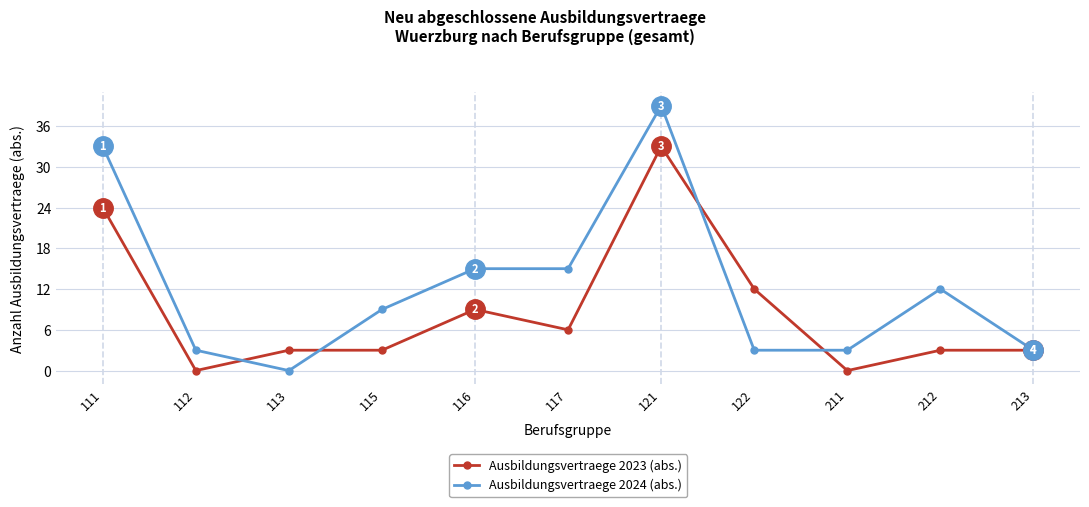

Reading right to left, transcribe all the data shown in this chart.

Ausbildungsvertraege 2023 (abs.): 213=3	212=3	211=0	122=12	121=33	117=6	116=9	115=3	113=3	112=0	111=24
Ausbildungsvertraege 2024 (abs.): 213=3	212=12	211=3	122=3	121=39	117=15	116=15	115=9	113=0	112=3	111=33